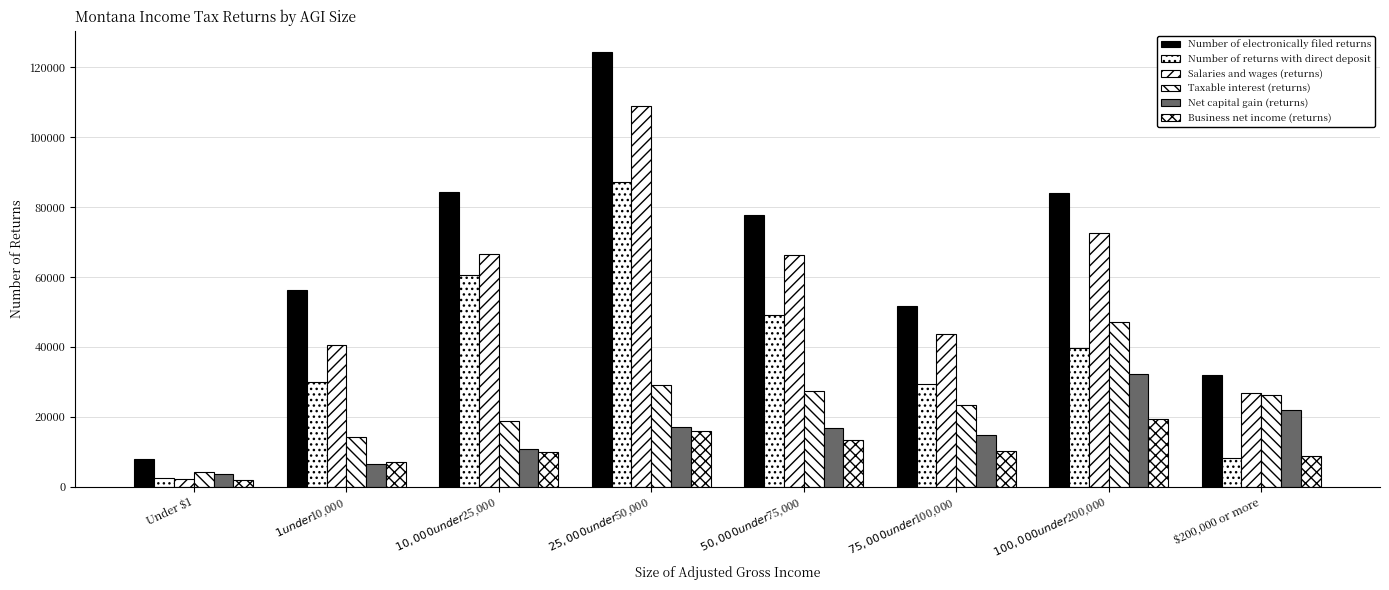

Is it true that Salaries and wages (returns) equals 108880 at $25,000 under $50,000?

True